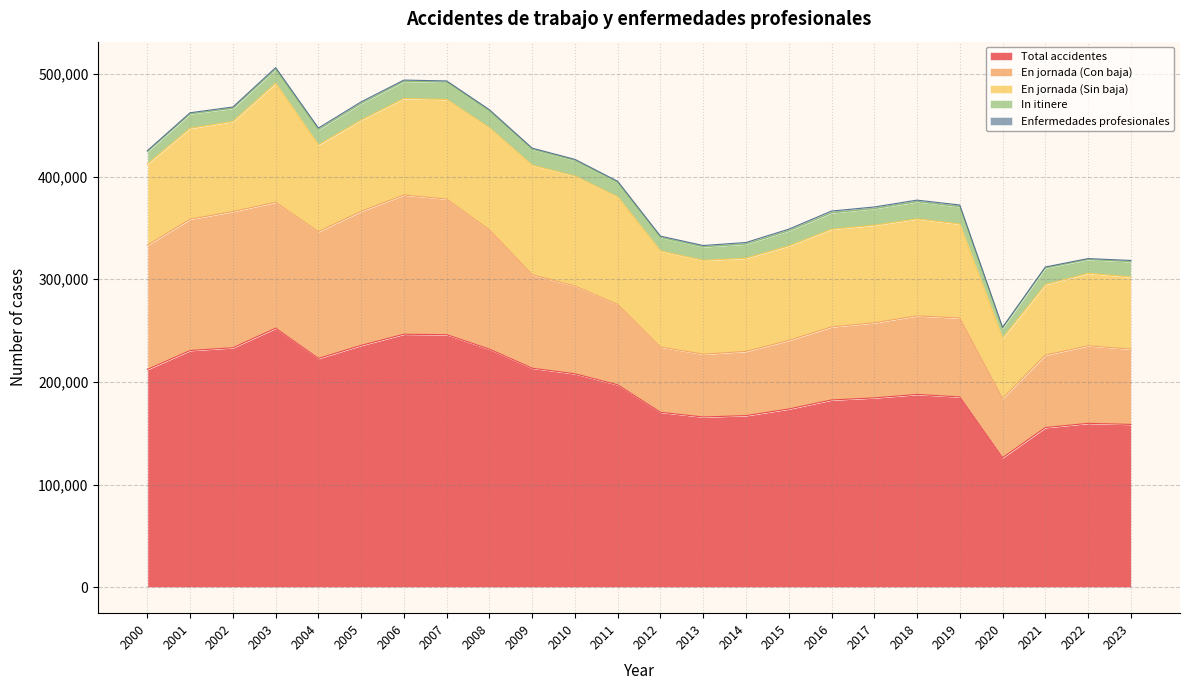

True or false: En jornada (Con baja) and Enfermedades profesionales intersect in this chart.

False